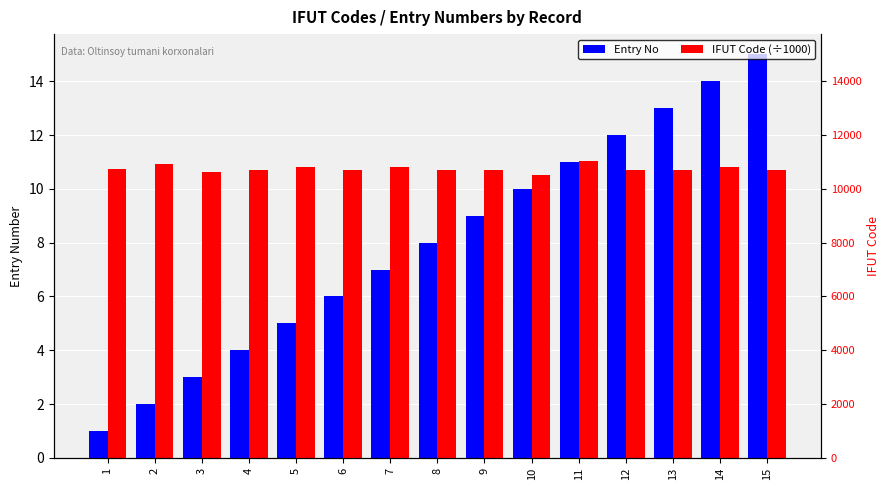

What is the minimum value for IFUT Code (÷1000)?

10.5